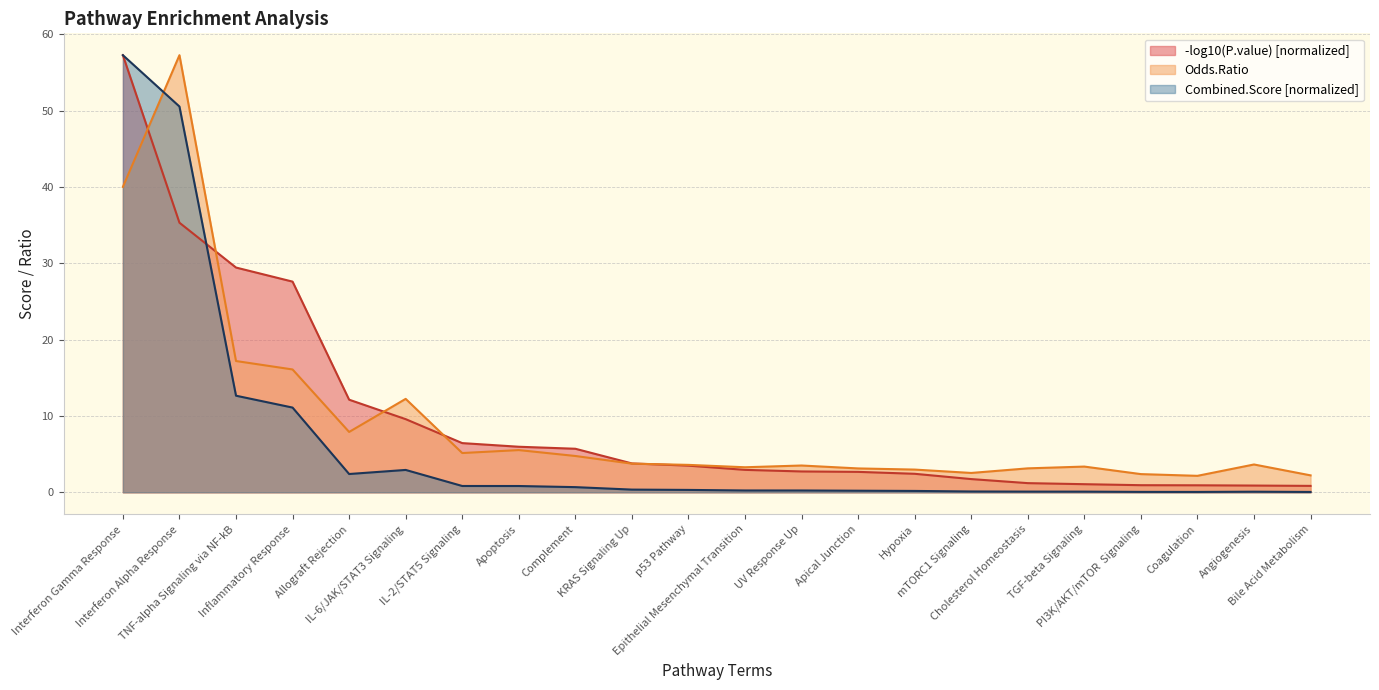

How many interior local valleys does the Combined.Score series have?

2